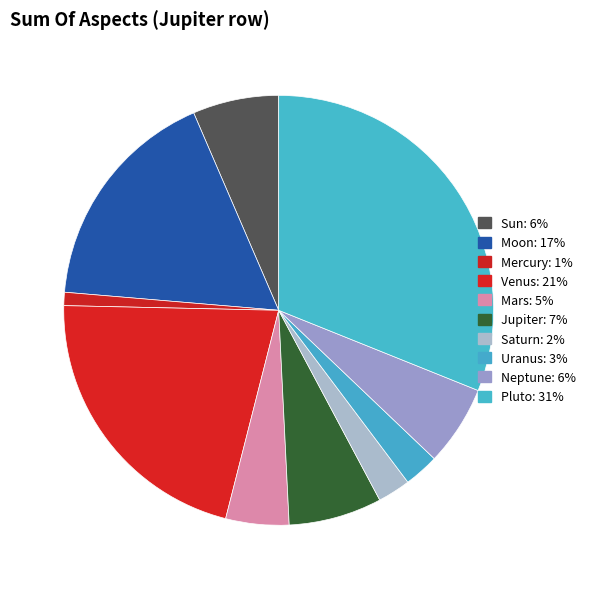

How many segments does this pie chart have?

10